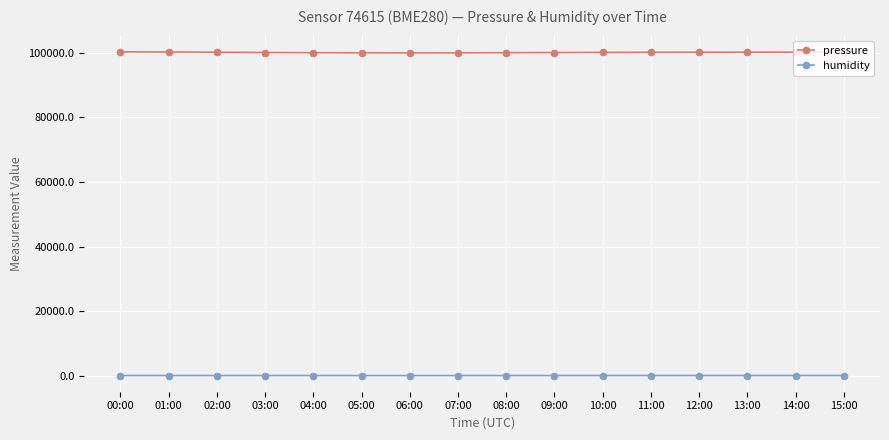

True or false: humidity and pressure intersect in this chart.

False